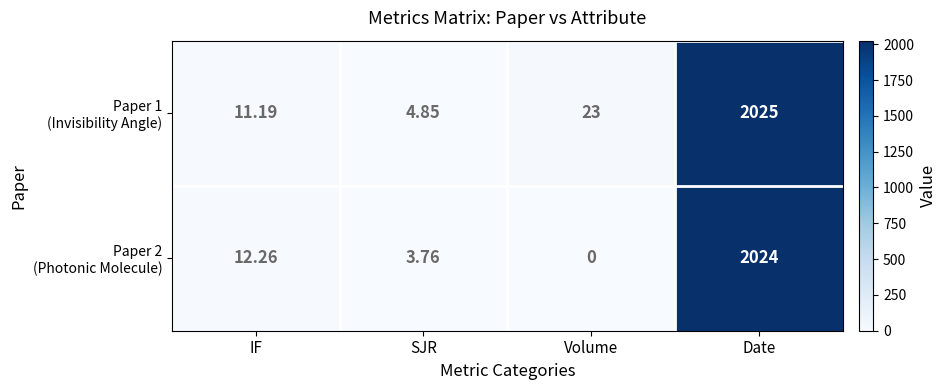

At which category is the sum across all series the highest?

Date